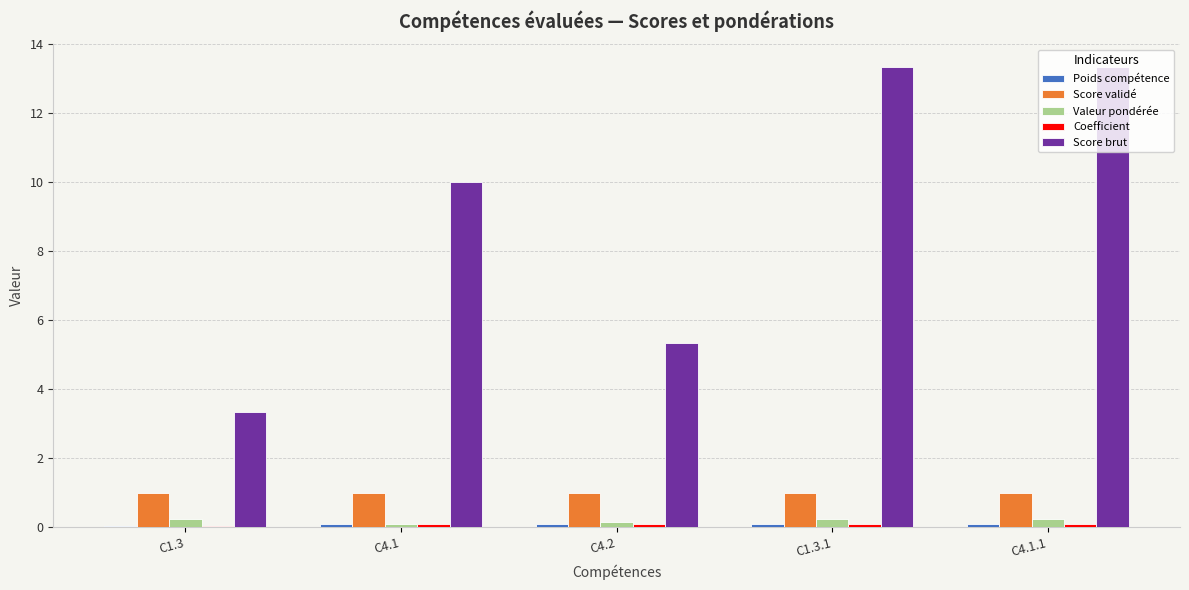

At which label does Score brut first exceed 9?

C4.1